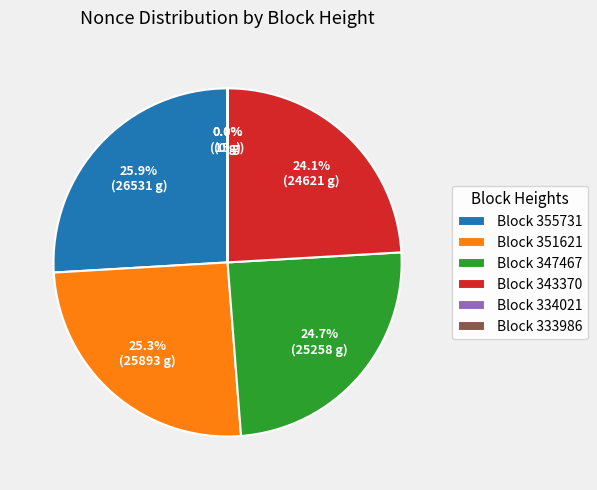

What is the largest slice in the pie chart?

Block 355731